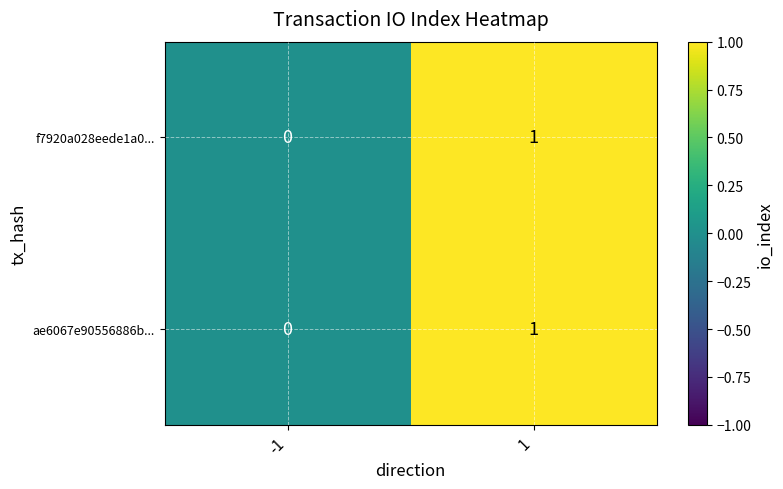

True or false: f7920a028eede1a0... has a value of 2 at 1.

False